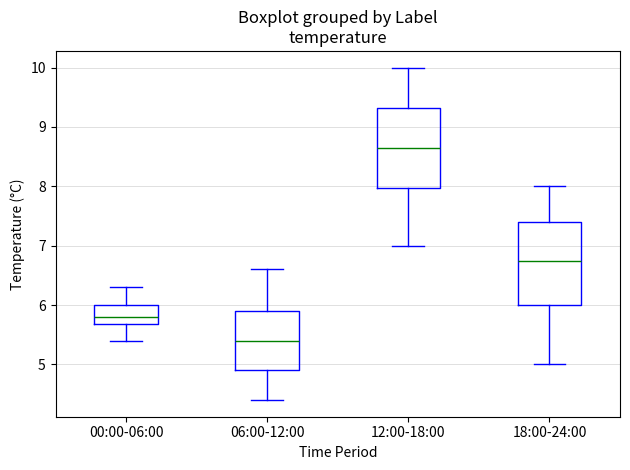

Reading left to right, transcribe this box plot: for each box, give where its median line is, the range the box spans, and where its two whiskers end, as read against the y-axis. The values are not printed on the chart, so give them approximately, as read against the axis.

00:00-06:00: median 5.8, box 5.7 to 6.0, whiskers 5.4 to 6.3
06:00-12:00: median 5.4, box 4.9 to 5.9, whiskers 4.4 to 6.6
12:00-18:00: median 8.7, box 8.0 to 9.3, whiskers 7.0 to 10.0
18:00-24:00: median 6.8, box 6.0 to 7.4, whiskers 5.0 to 8.0